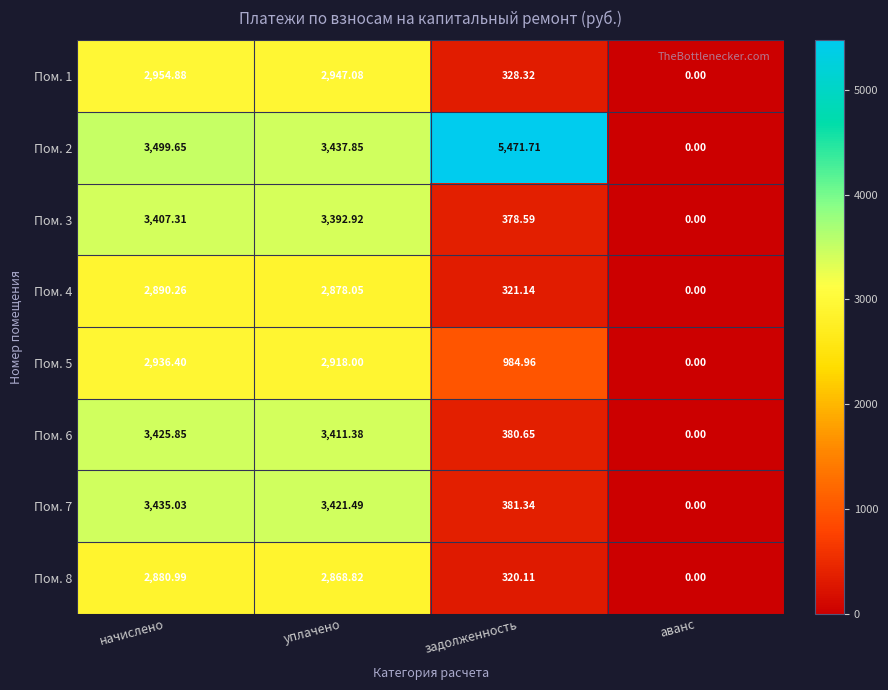

Which category has the highest value in the Пом. 3 series?

начислено